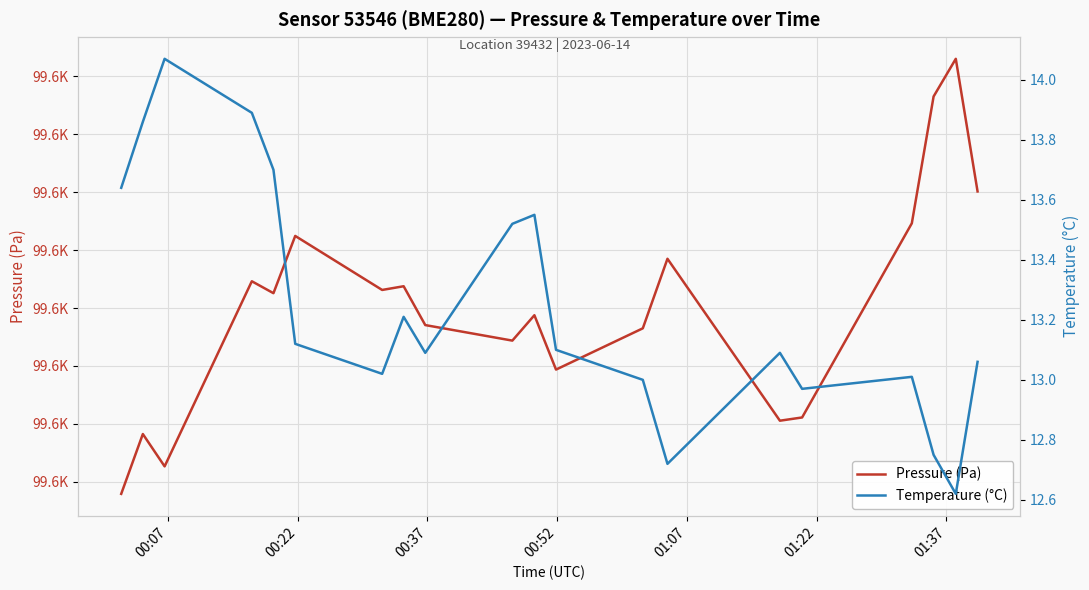

Is this an area chart (filled region under the line)?

No